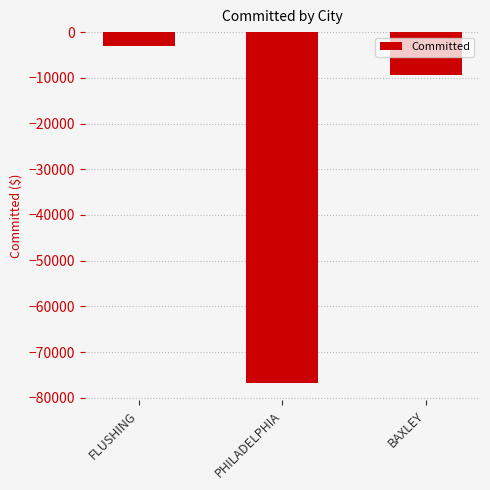

Reading right to left, what are all the values shown in this chart?

BAXLEY=-9338.5	PHILADELPHIA=-76687.4	FLUSHING=-3071.8